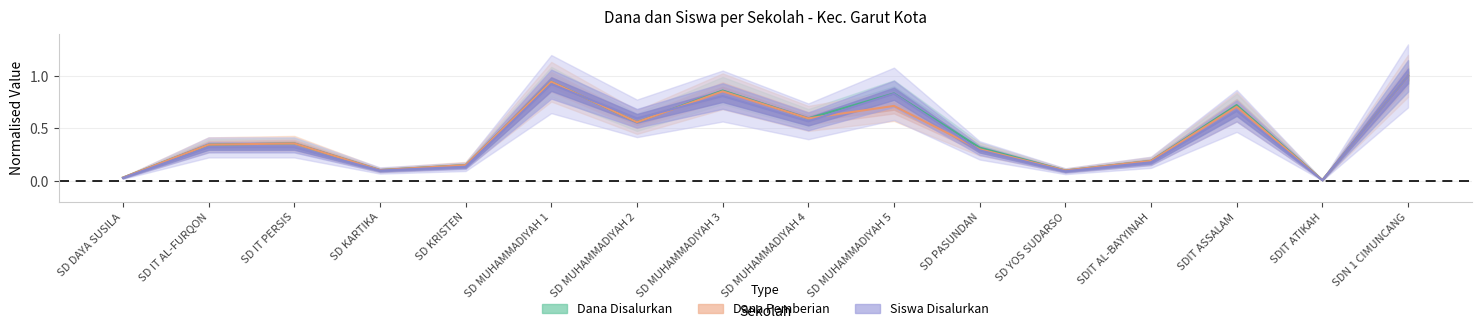

Between SD MUHAMMADIYAH 3 and SDN 1 CIMUNCANG, which series saw the biggest shift?

Siswa Disalurkan